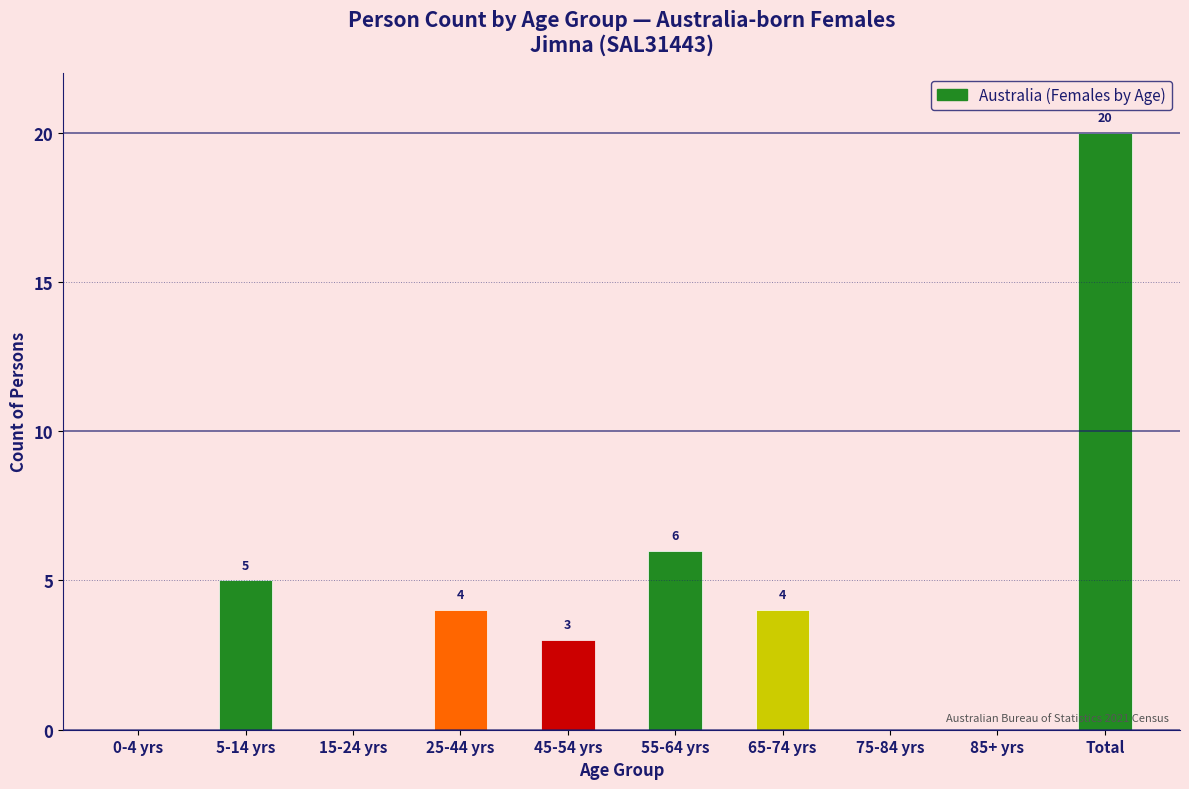

Reading right to left, what are all the values shown in this chart?

Total=20	85+ yrs=0	75-84 yrs=0	65-74 yrs=4	55-64 yrs=6	45-54 yrs=3	25-44 yrs=4	15-24 yrs=0	5-14 yrs=5	0-4 yrs=0